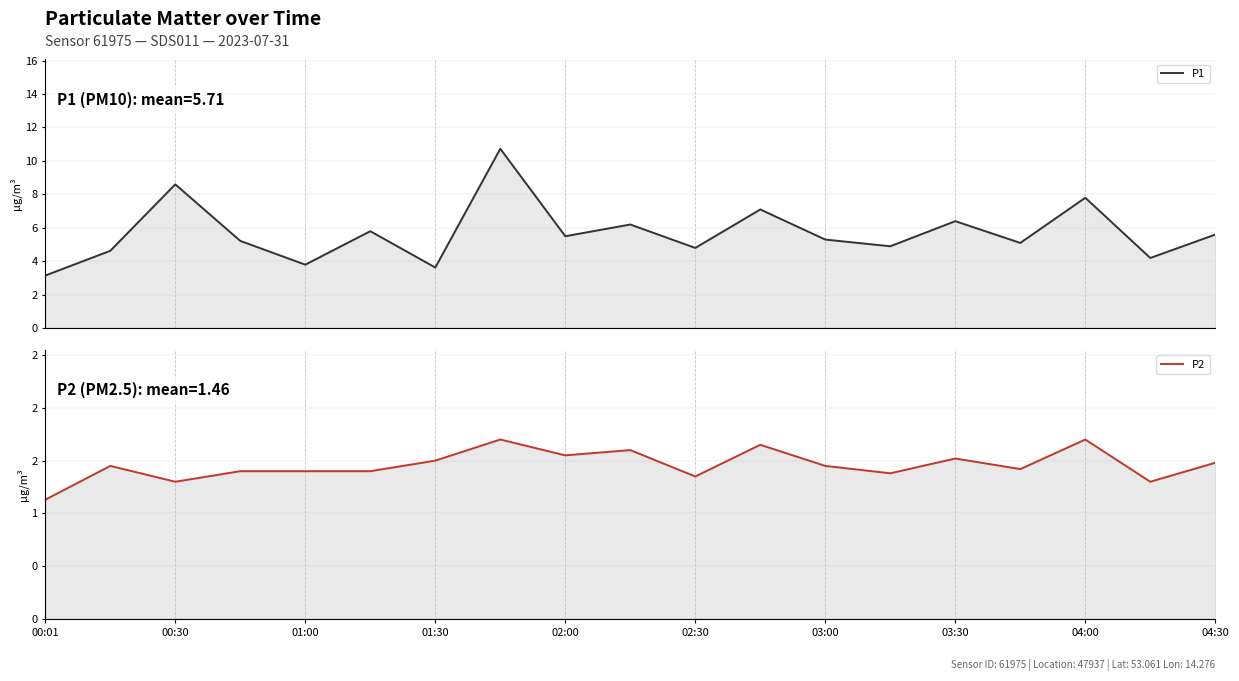

Reading left to right, what are all the values shown in this chart?

P1: 3.1	4.6	8.6	5.2	3.8	5.8	3.6	10.7	5.5	6.2	4.8	7.1	5.3	4.9	6.4	5.1	7.8	4.2	5.6
P2: 1.1	1.4	1.3	1.4	1.4	1.4	1.5	1.7	1.6	1.6	1.4	1.6	1.4	1.4	1.5	1.4	1.7	1.3	1.5